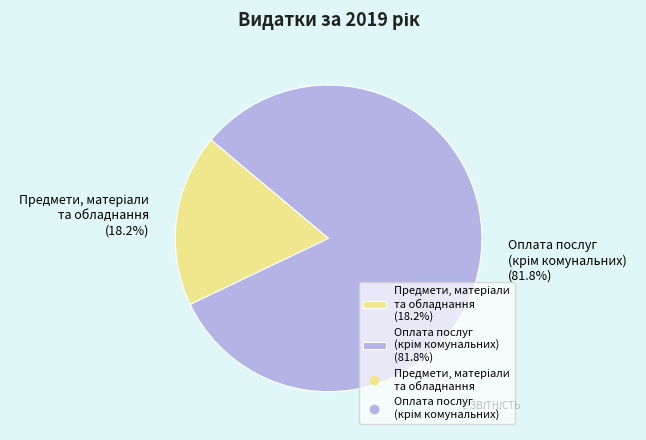

Count the number of slices in the pie.

2